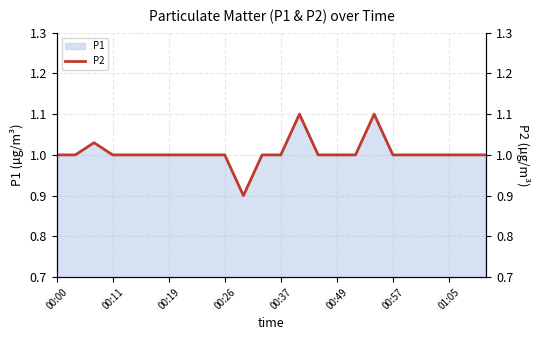

Does the chart display data point markers on the line(s)?

No